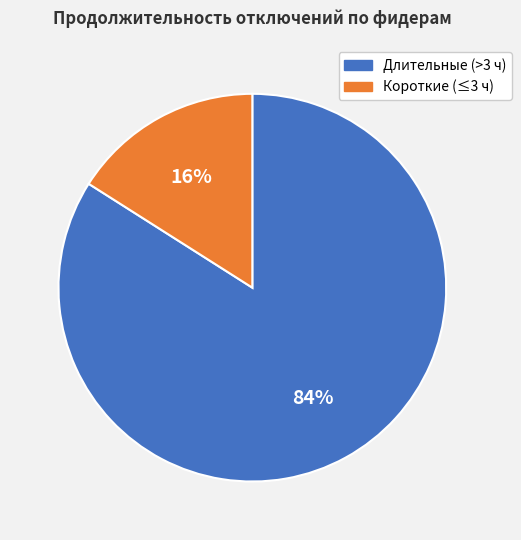

To the nearest percent, what is the difference between the largest and smallest slice percentages?

68%